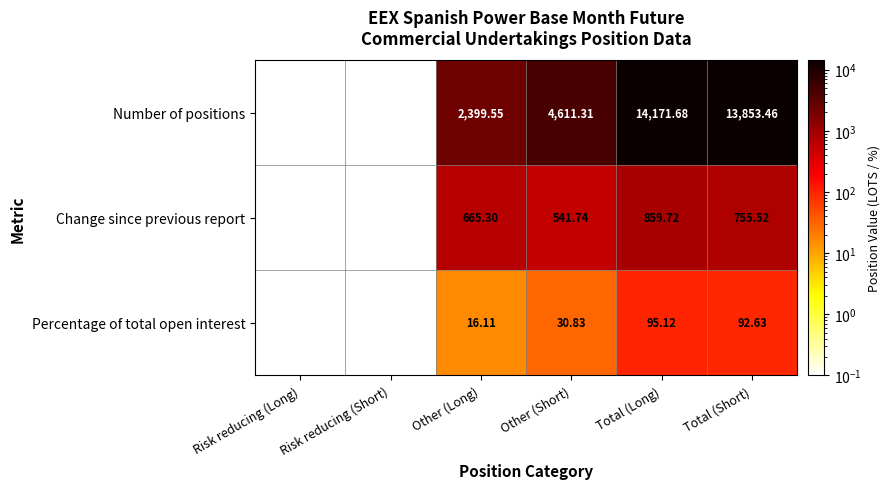

At which category is the sum across all series the highest?

Total (Long)